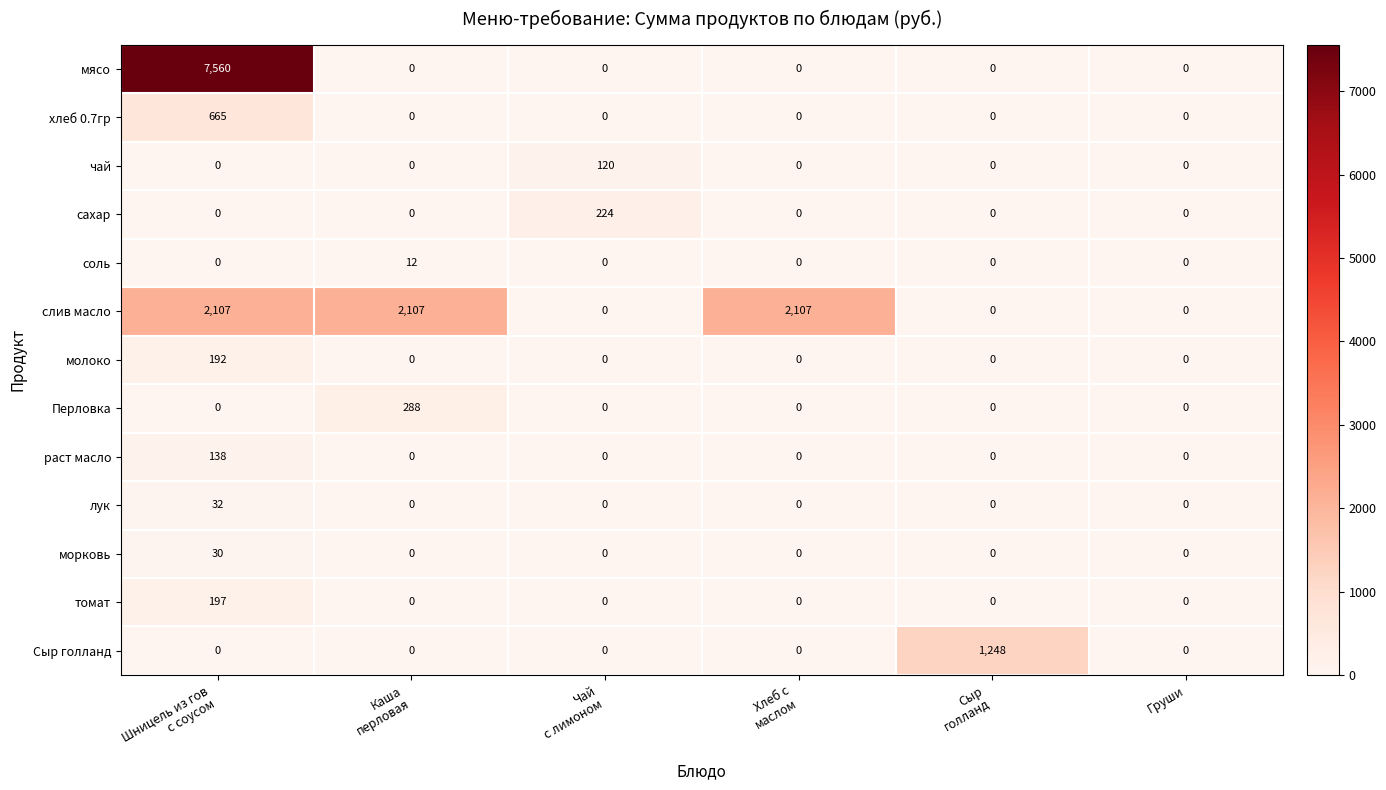

List the series in order of their peak value, lowest first.

соль, морковь, лук, чай, раст масло, молоко, томат, сахар, Перловка, хлеб 0.7гр, Сыр голланд, слив масло, мясо